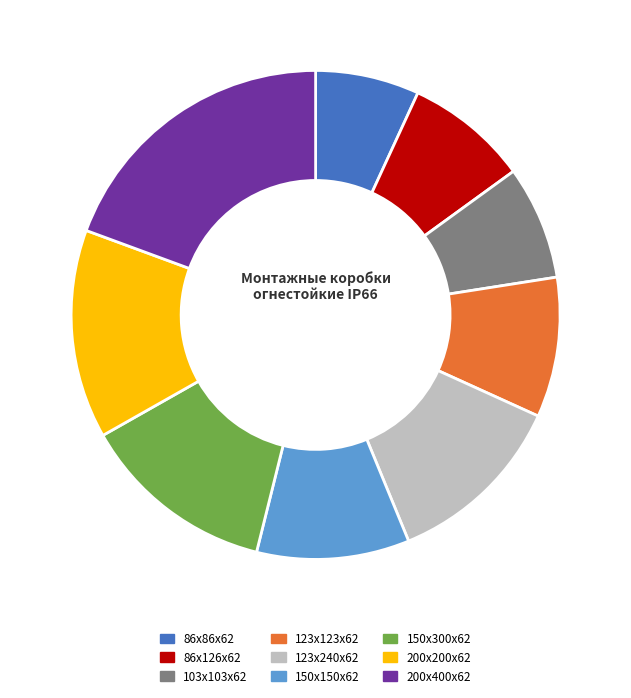

Approximately how many times larger is the value at 200х200х62 compared to 86х86х62?

2.0